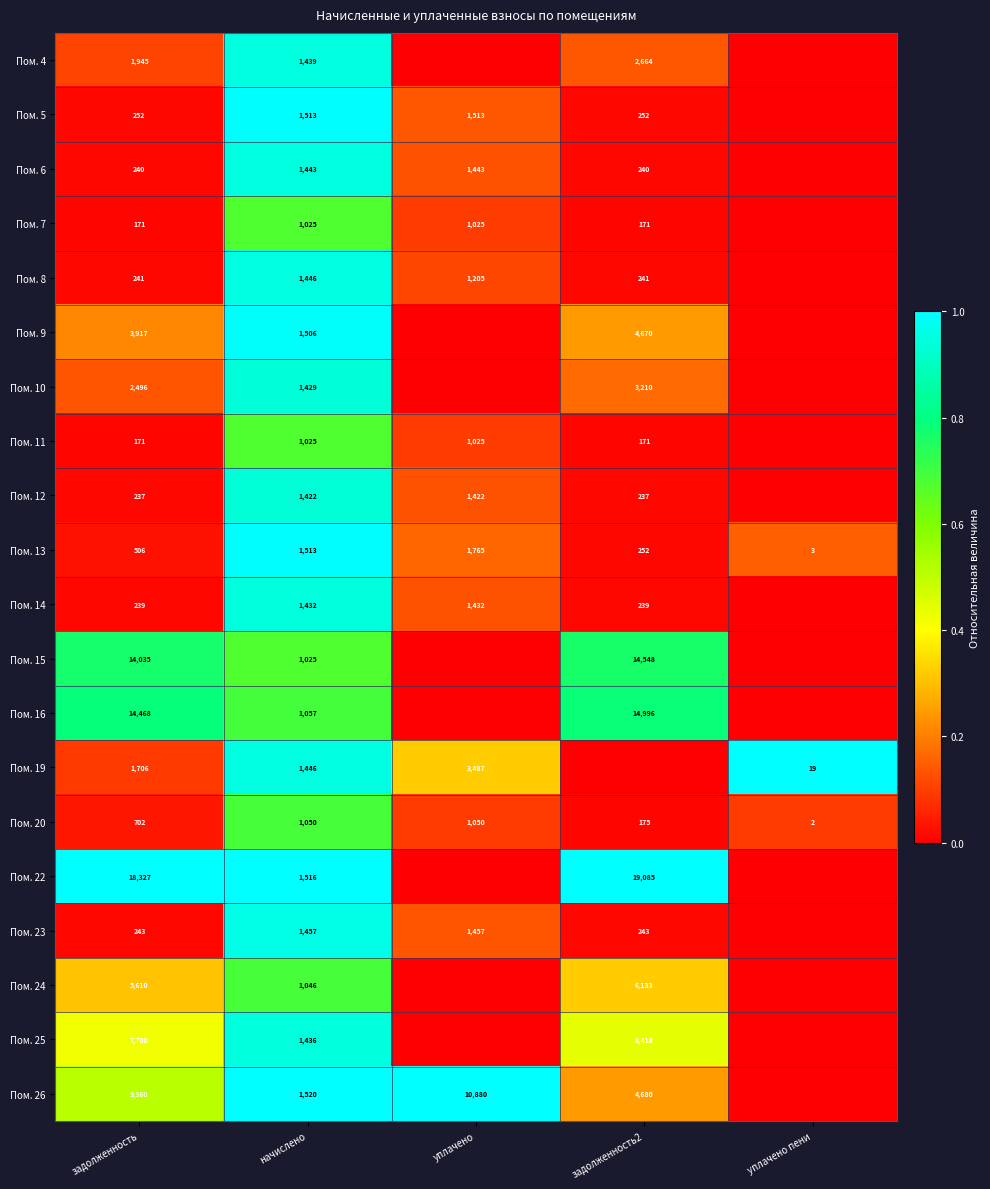

Is the value of Пом. 25 at задолженность greater than the value of Пом. 24 at начислено?

Yes